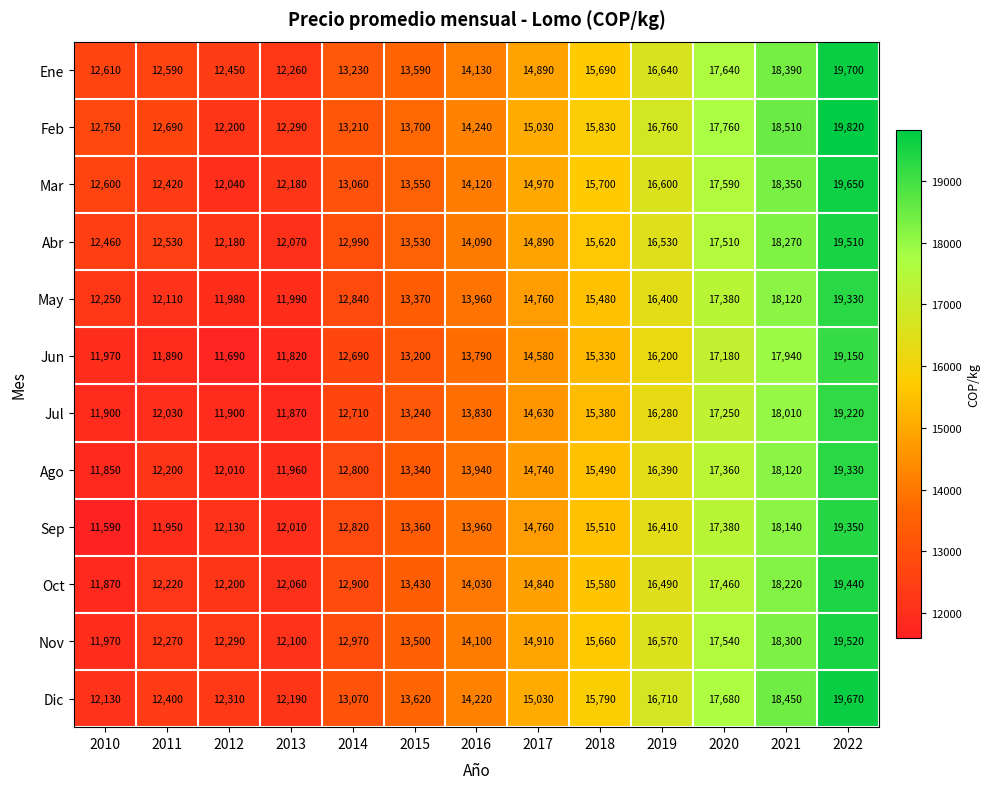

The value of Abr at 2017 is 5589. True or false?

False